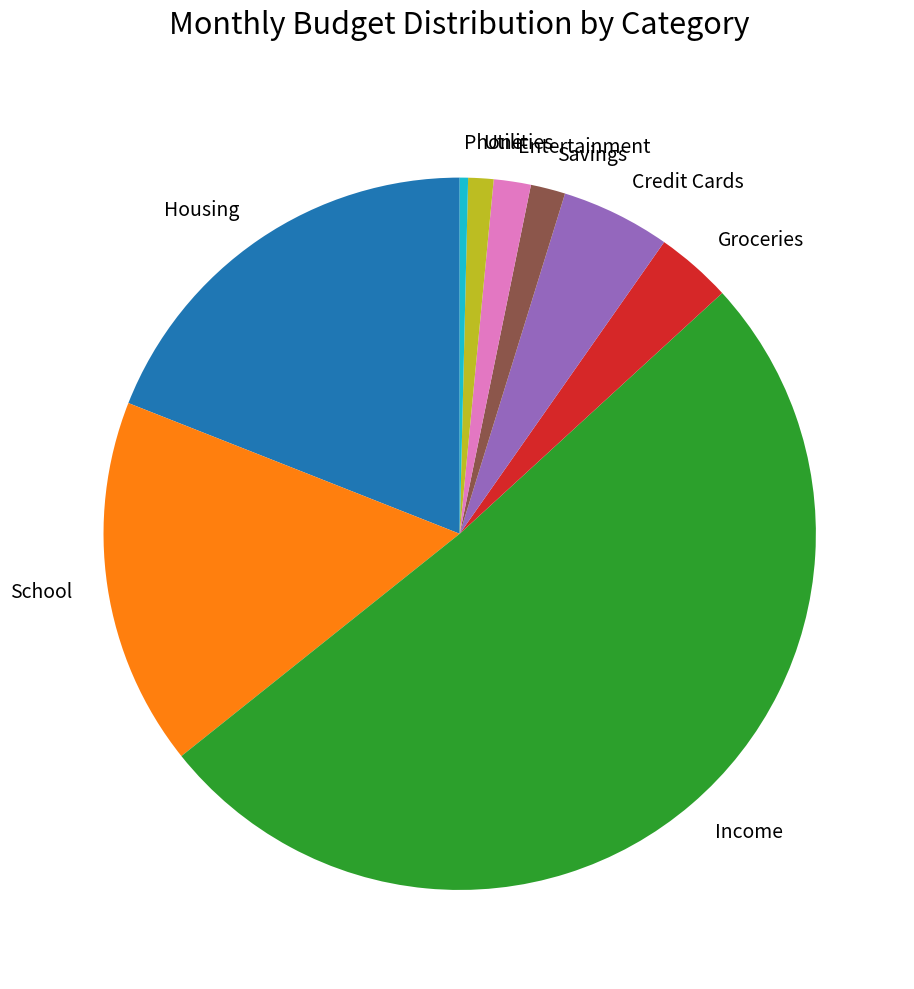

What is the majority slice?

Income